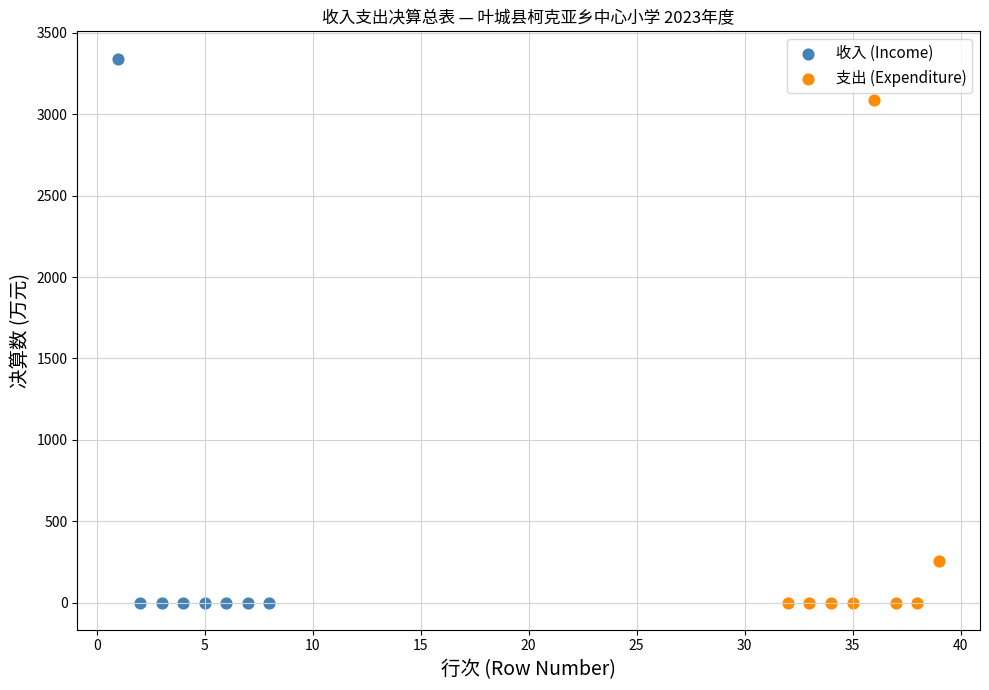

Which series contains the highest Y value?

收入 (Income)